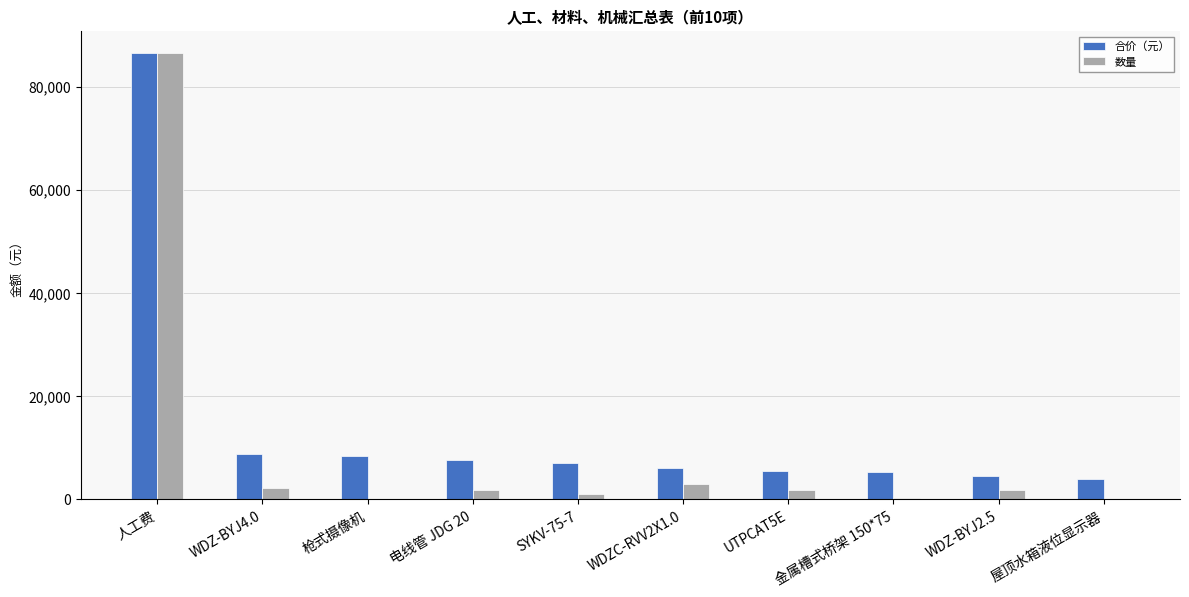

The value of 数量 at WDZC-RVV2X1.0 is 2992.6. True or false?

True